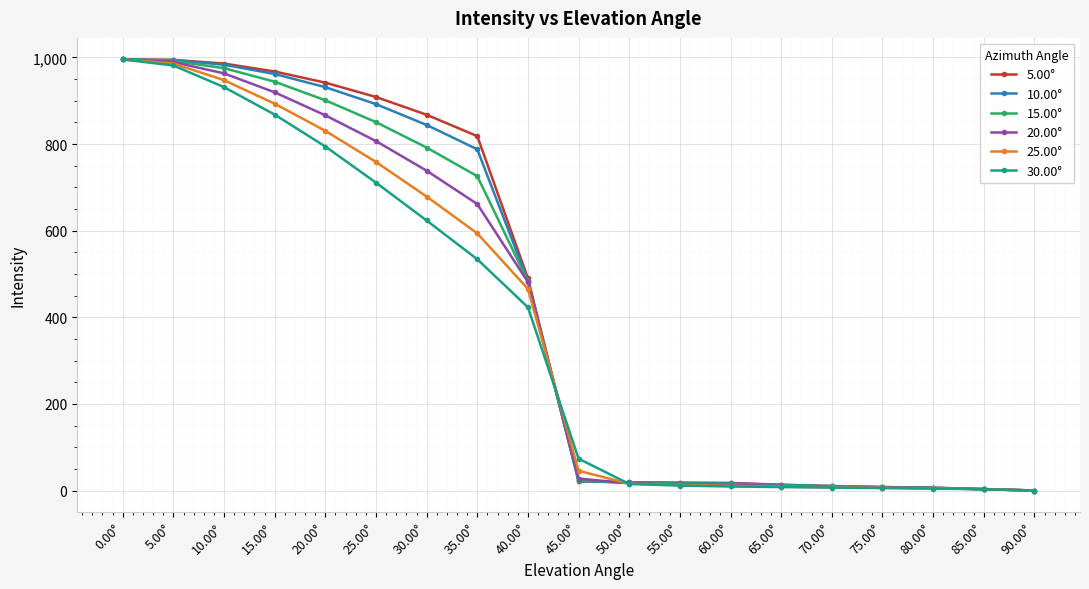

Is the value of 30.00° at 45.00° greater than the value of 25.00° at 70.00°?

Yes